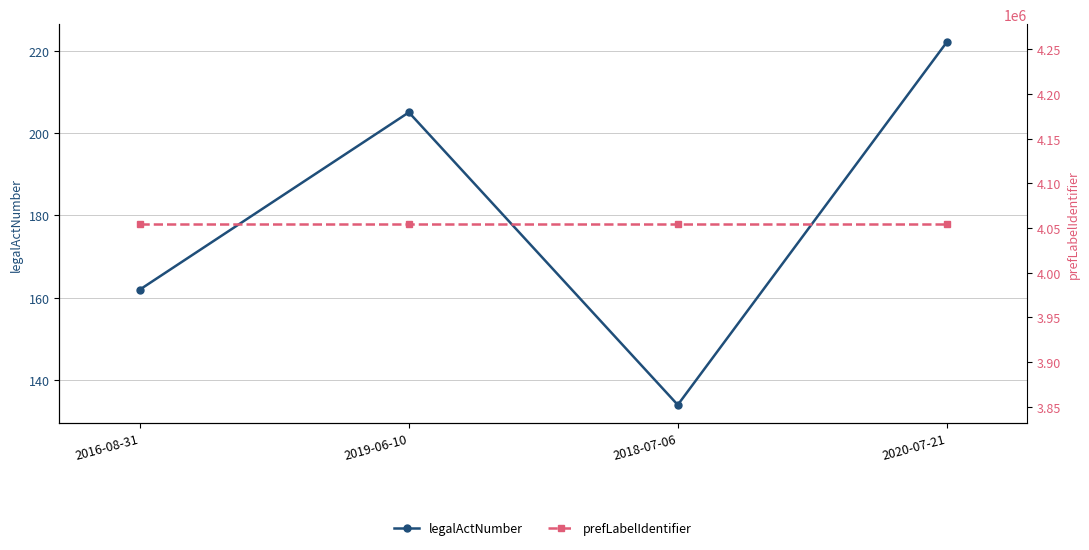

At which category is the sum across all series the highest?

2020-07-21